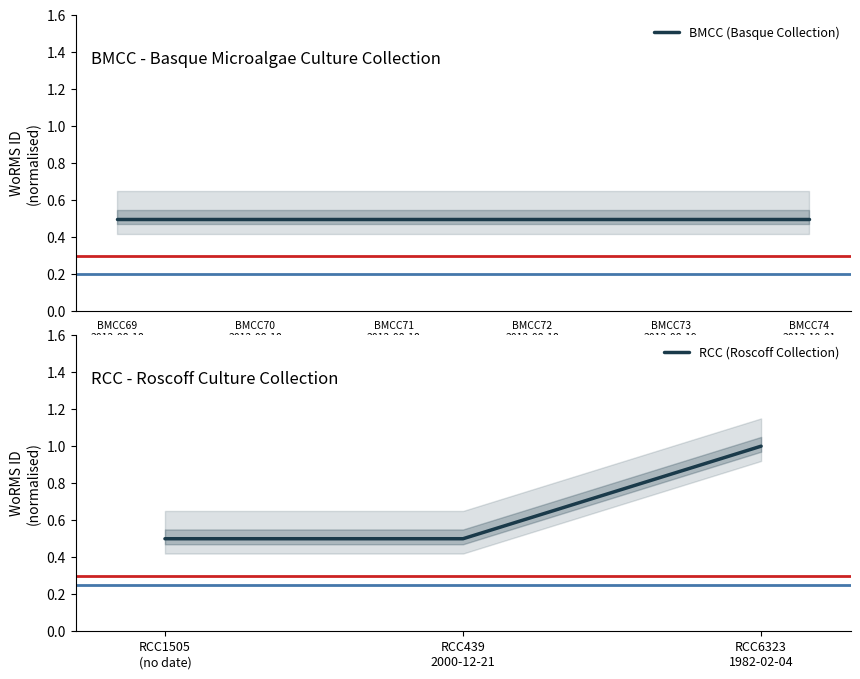

What is the minimum value for RCC (Roscoff Collection)?

0.5